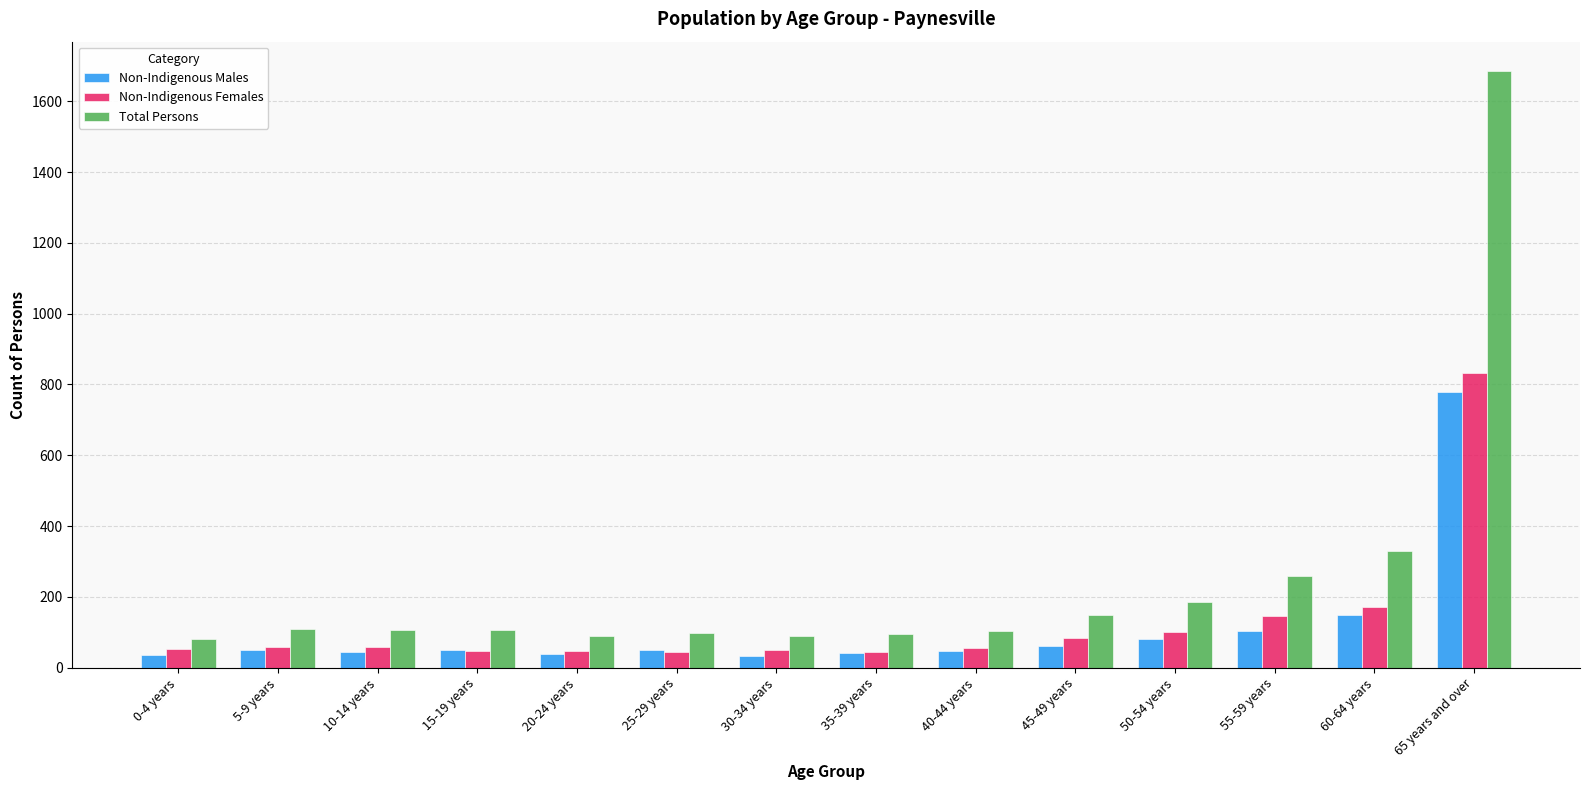

What is the sum of all Non-Indigenous Males values?

1569